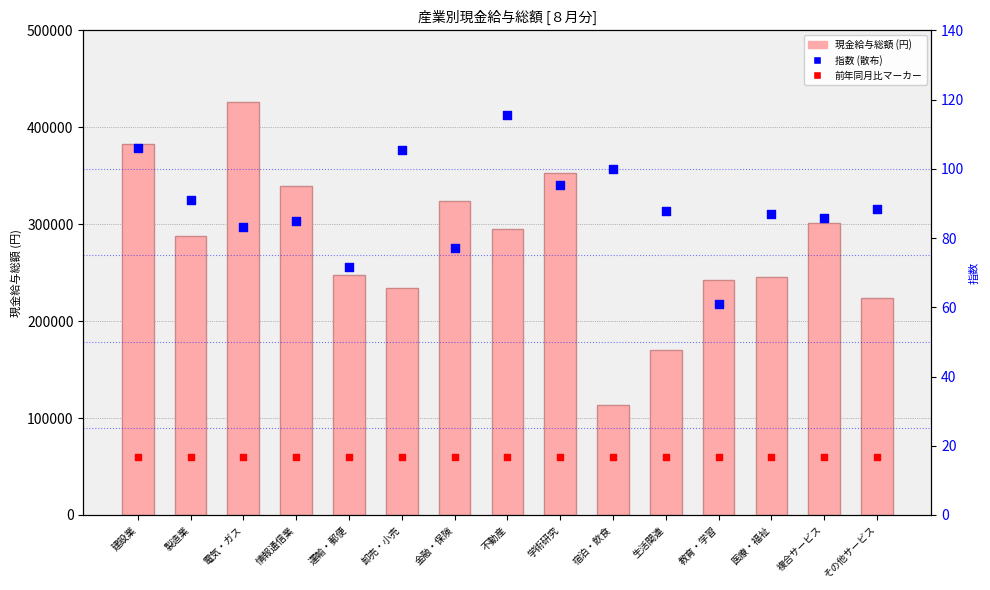

What are all the series names shown in the legend?

現金給与総額, 前年同月比マーカー, 指数